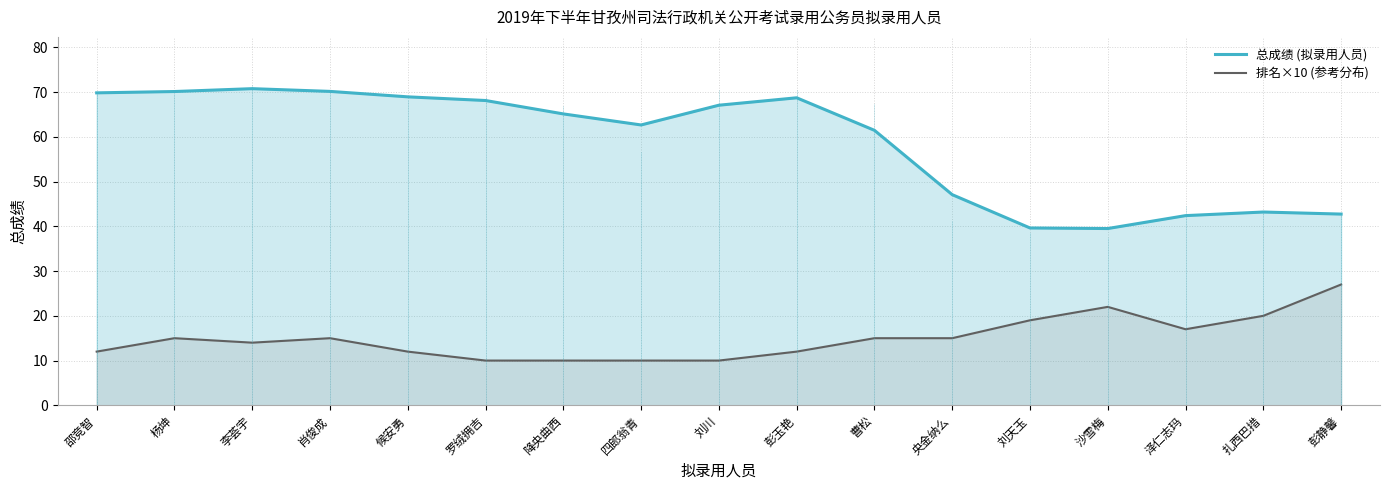

What is the average value of the 排名×10 (参考分布) series?

15.0